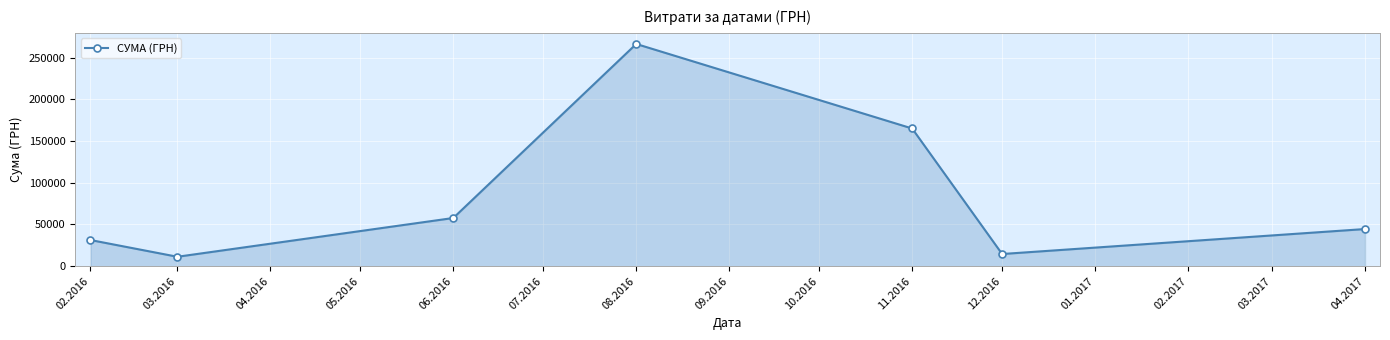

Which has a higher value, 06.2016 or 11.2016?

11.2016